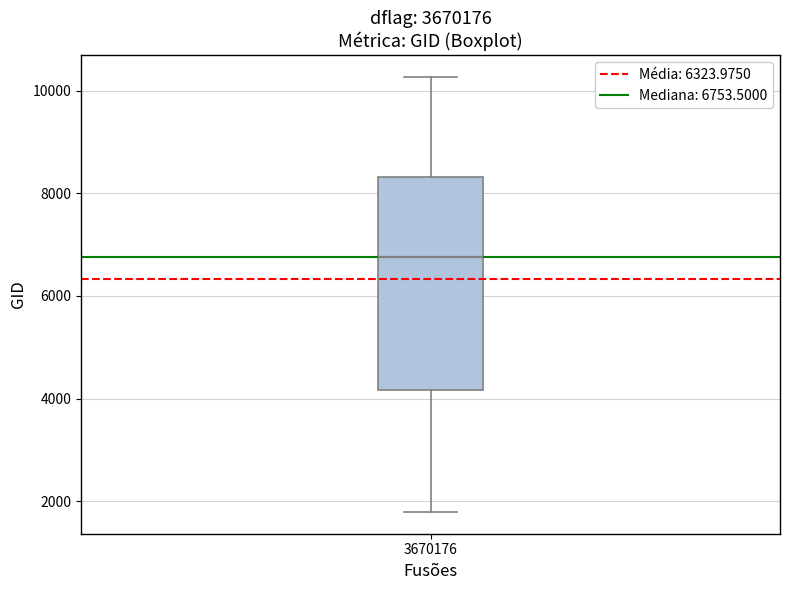

Read this box plot against the y-axis: the position of the median line, the range covered by the box, and the ends of both whiskers. The values are not printed on the chart, so give them approximately, as read against the axis.

median 6800, box 4200 to 8400, whiskers 1800 to 10200